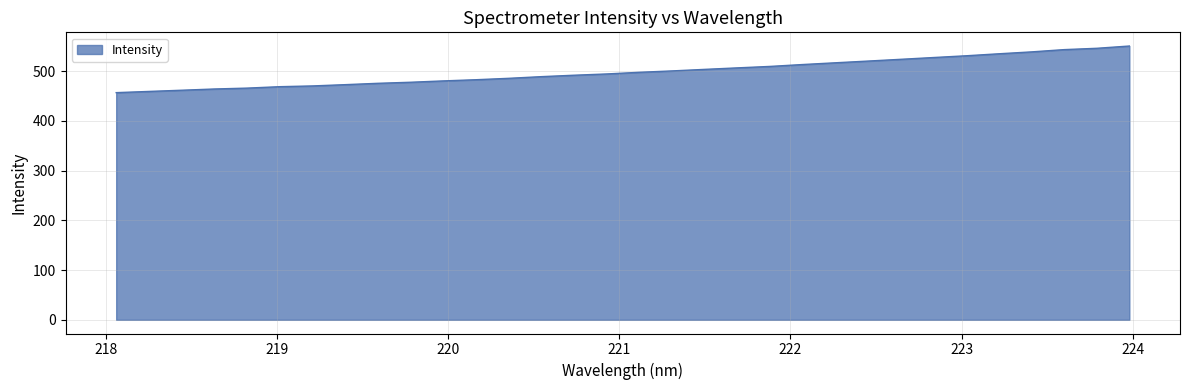

What is the difference between the maximum and minimum values?

93.7